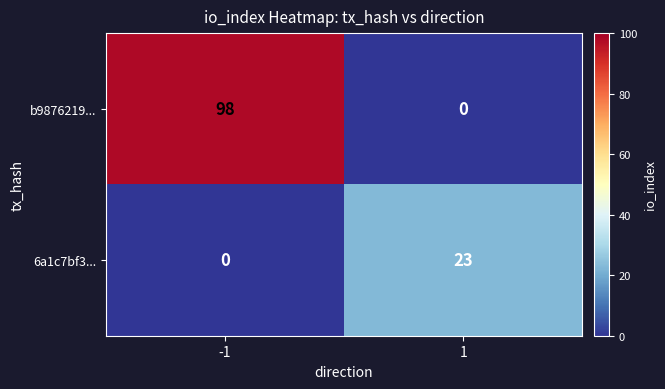

Reading left to right, list all the values displayed in this chart.

b9876219...: -1=98	1=0
6a1c7bf3...: -1=0	1=23